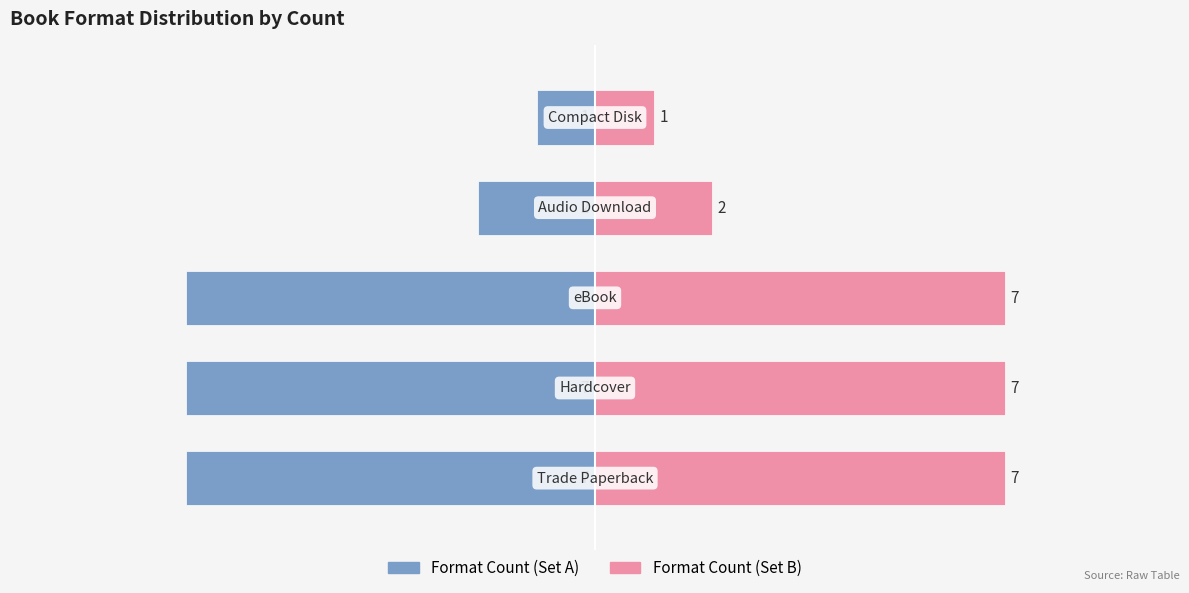

How many distinct data groups are displayed?

2